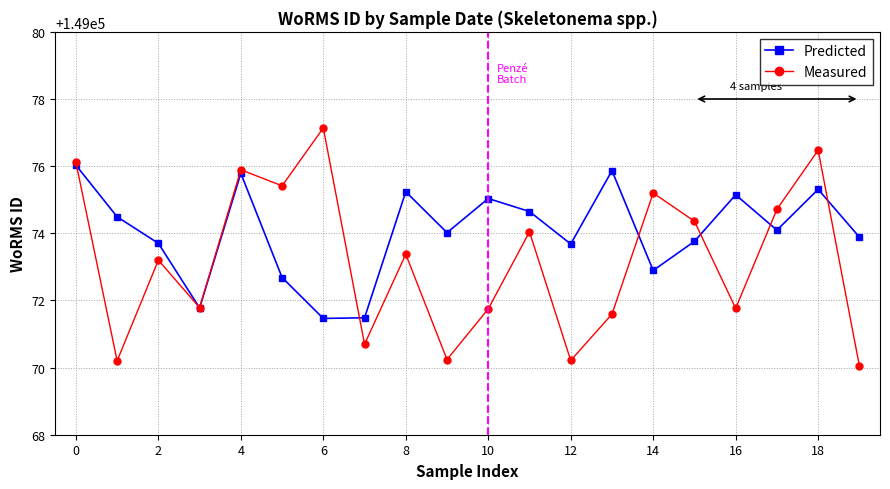

What is the difference between the maximum and minimum values in the Predicted series?

4.6